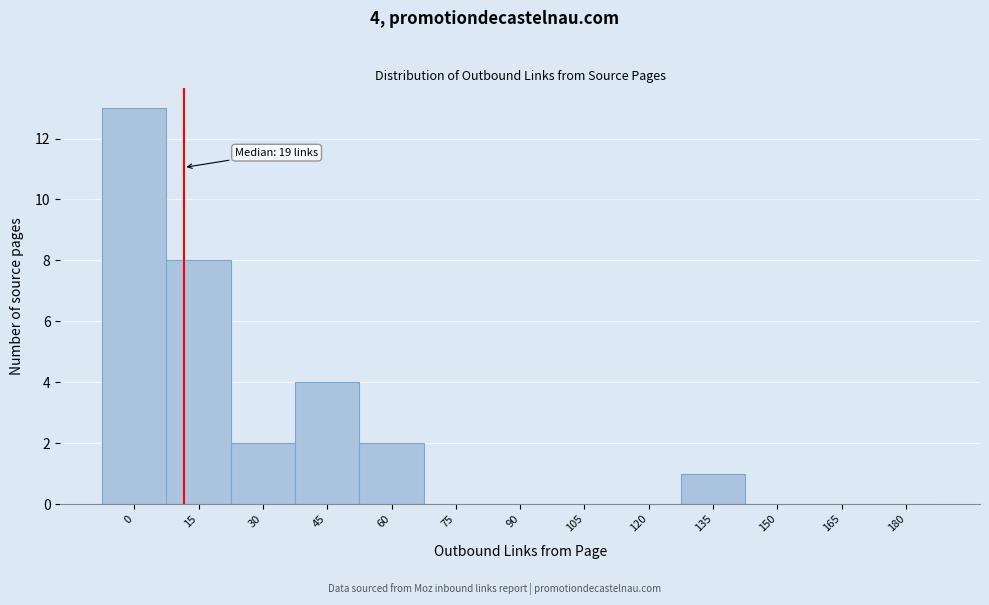

Reading left to right, extract all data points from this chart.

0=13	15=8	30=2	45=4	60=2	75=0	90=0	105=0	120=0	135=1	150=0	165=0	180=0